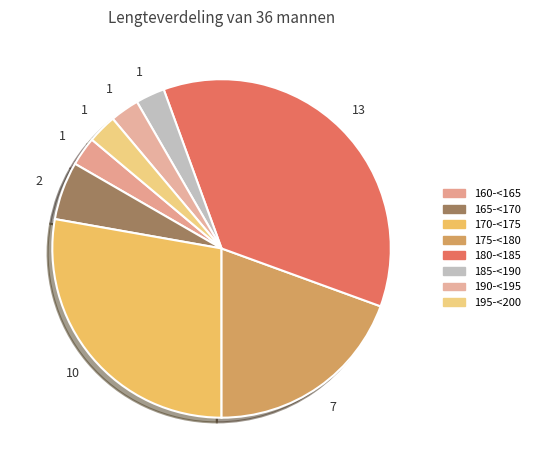

Does 190-<195 account for over 50% of the chart?

No